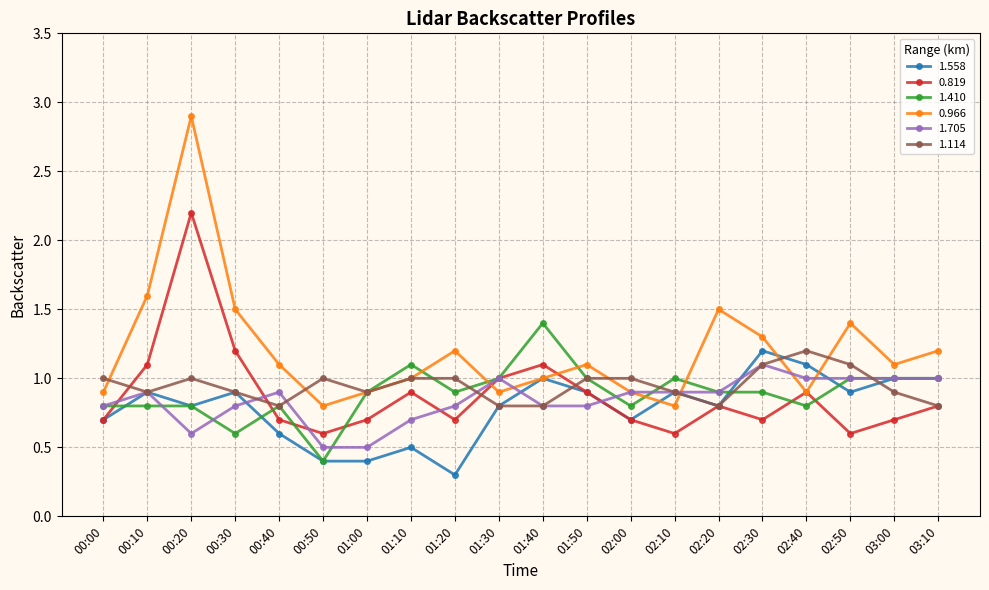

True or false: 1.410 has more than 1 interior local peaks.

True